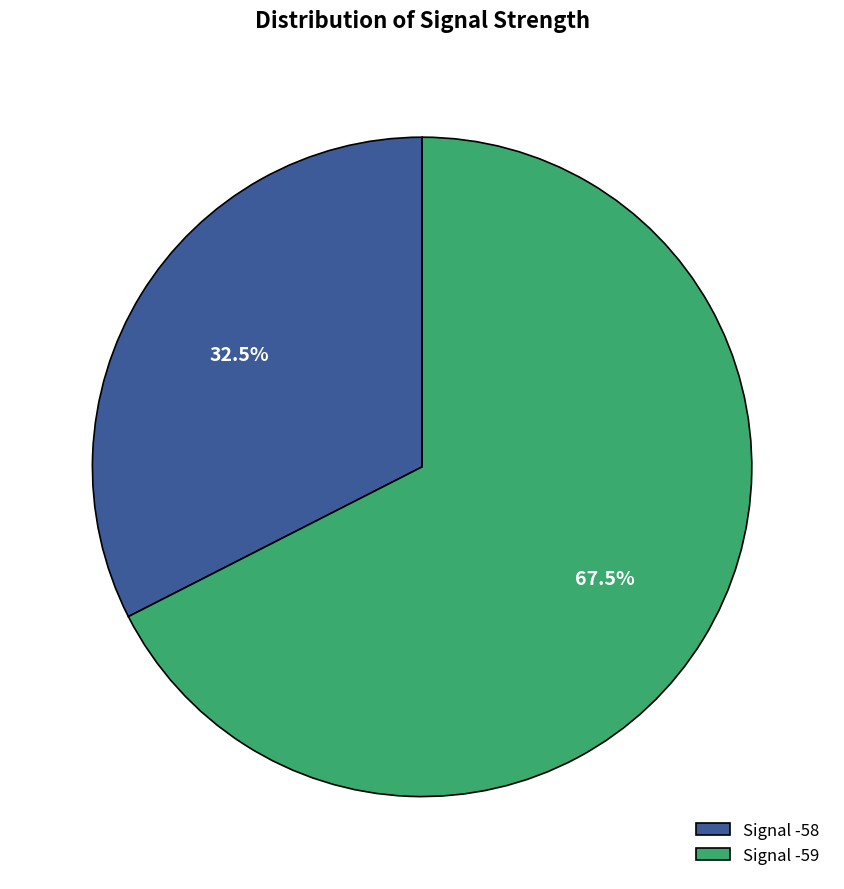

Does any single category account for the majority?

Yes